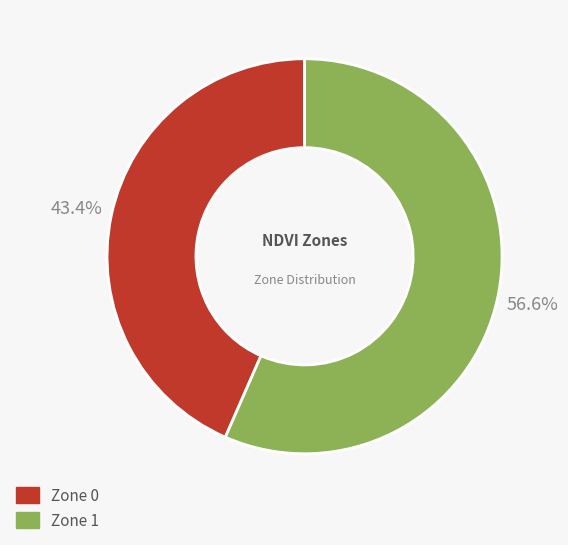

Is there a majority slice in this chart?

Yes